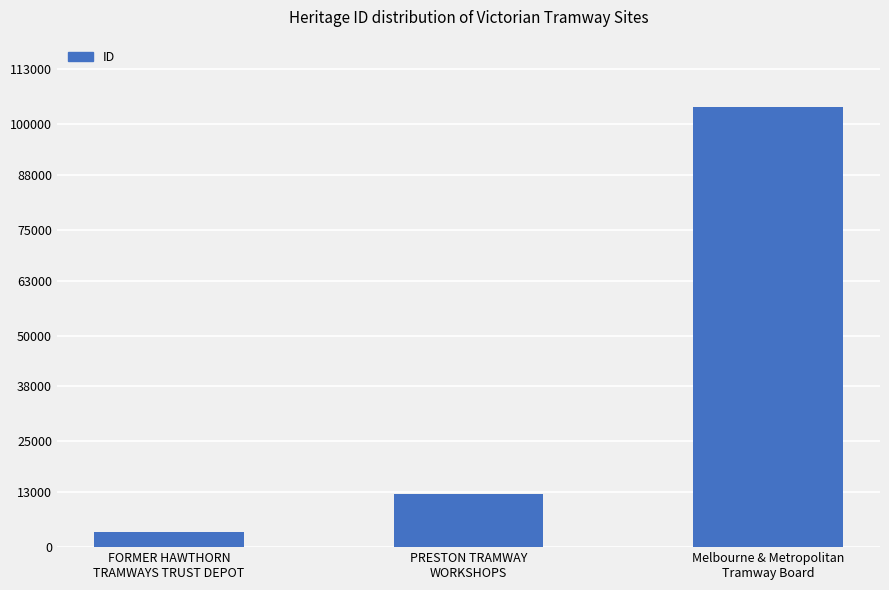

What is the change in value from FORMER HAWTHORN
TRAMWAYS TRUST DEPOT to PRESTON TRAMWAY
WORKSHOPS?

+8990